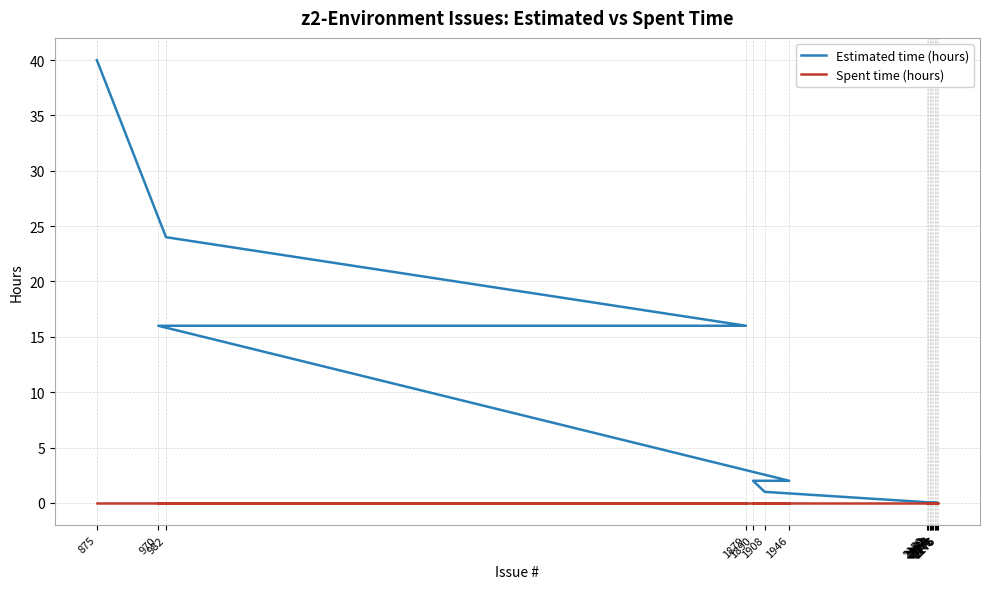

What is the label of the 2nd point from the right?

2160